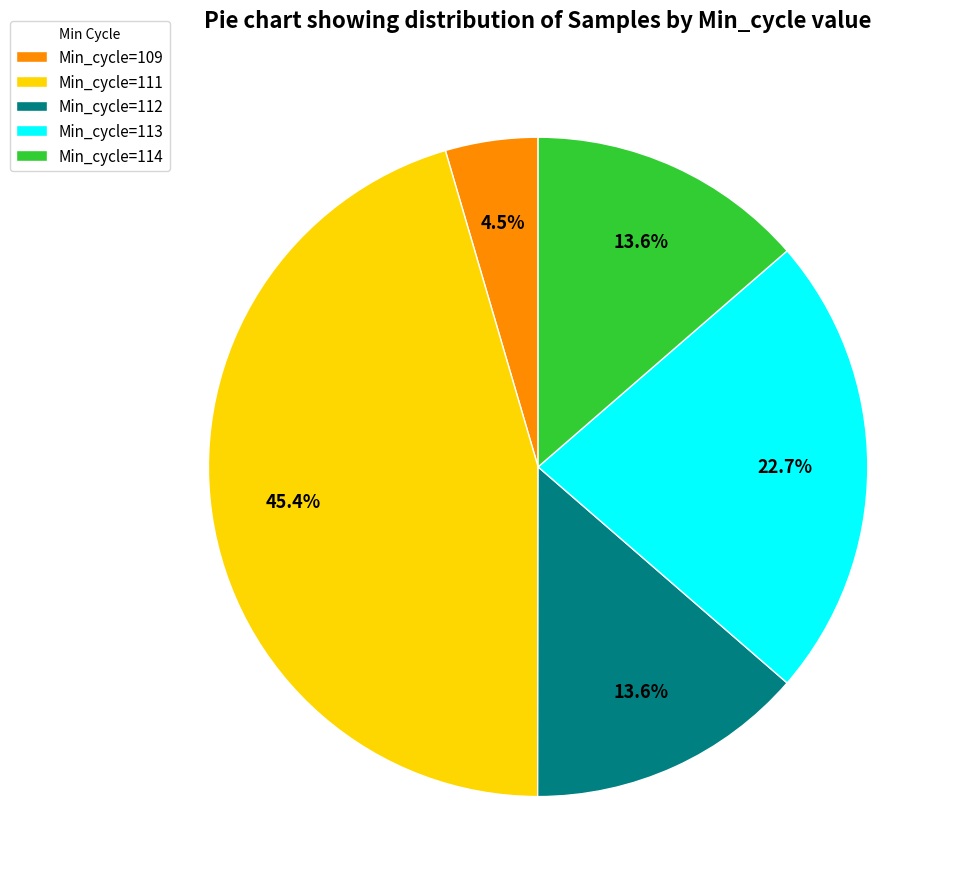

Do Min_cycle=114 and Min_cycle=112 together represent more than half of the pie?

No